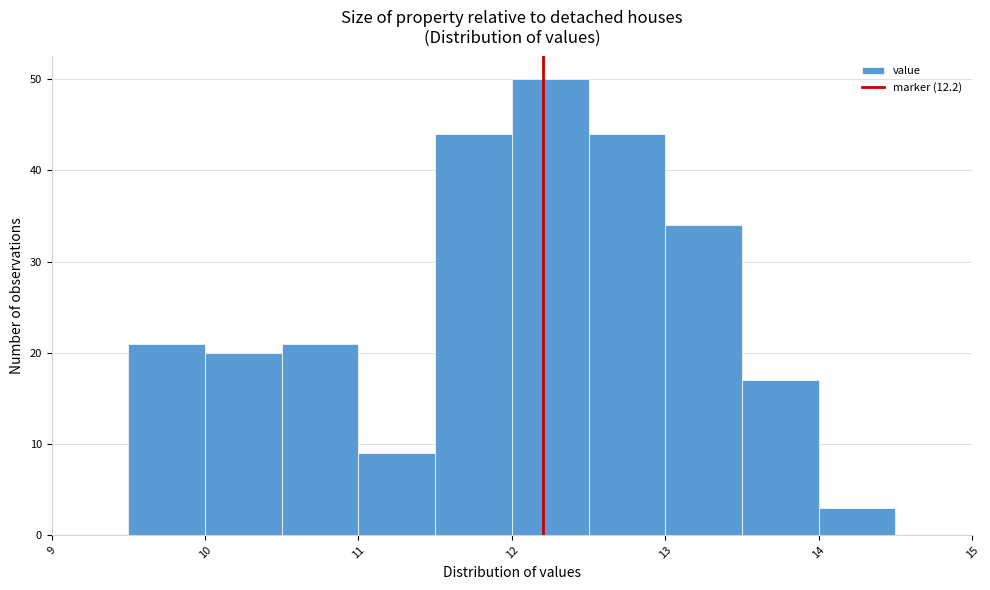

Reading left to right, transcribe this chart: for each bar, give the range it covers on the x-axis and its height. The values are not printed on the chart, so give them approximately, as read against the axis.

9.0 to 9.5: 0
9.5 to 10.0: 21
10.0 to 10.5: 20
10.5 to 11.0: 21
11.0 to 11.5: 9
11.5 to 12.0: 44
12.0 to 12.5: 50
12.5 to 13.0: 44
13.0 to 13.5: 34
13.5 to 14.0: 17
14.0 to 14.5: 3